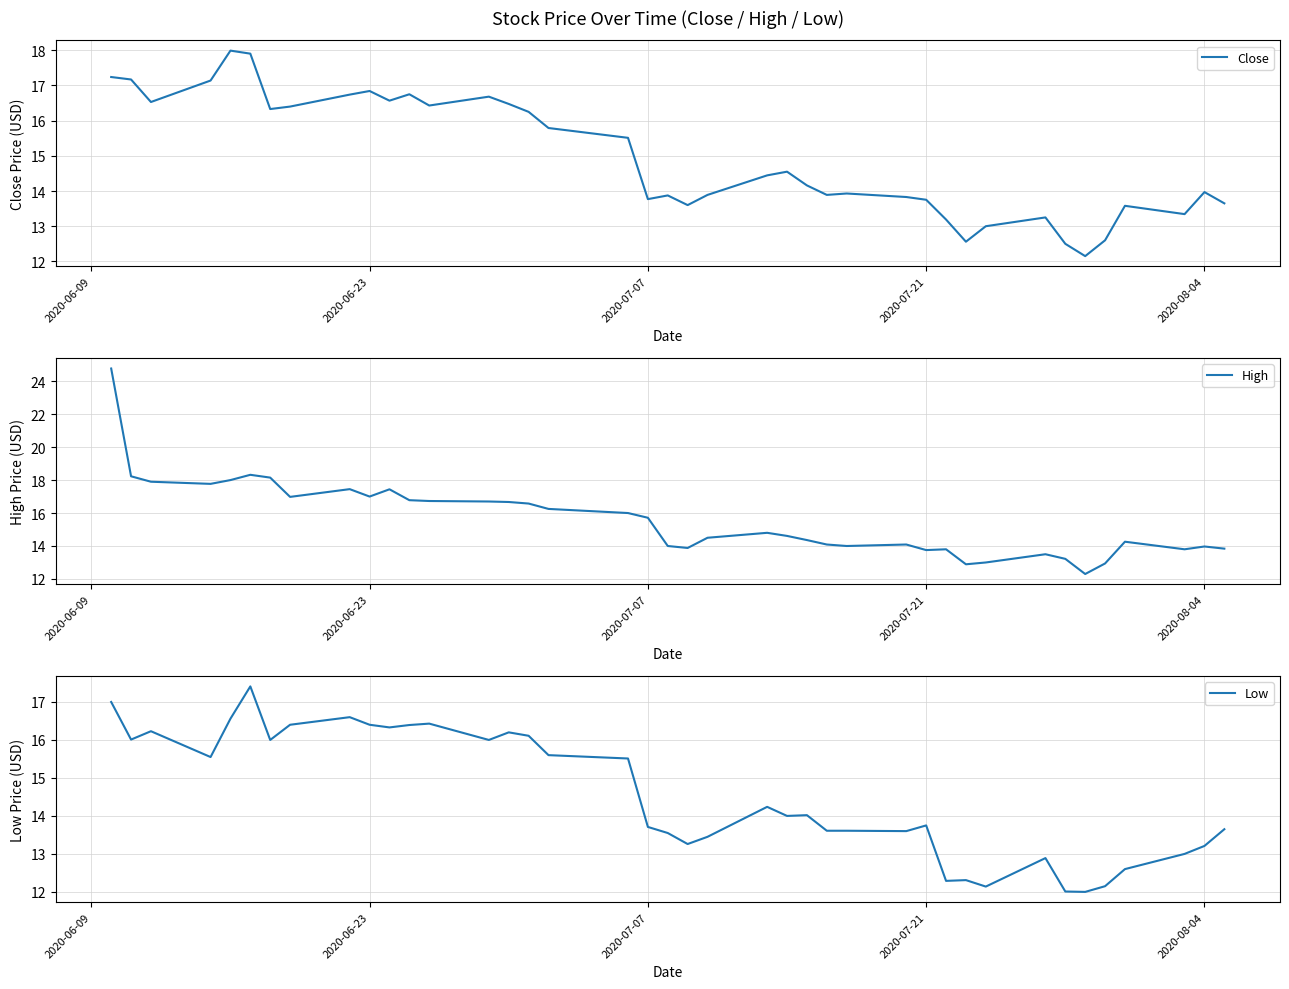

What is the minimum value for Close?

12.1